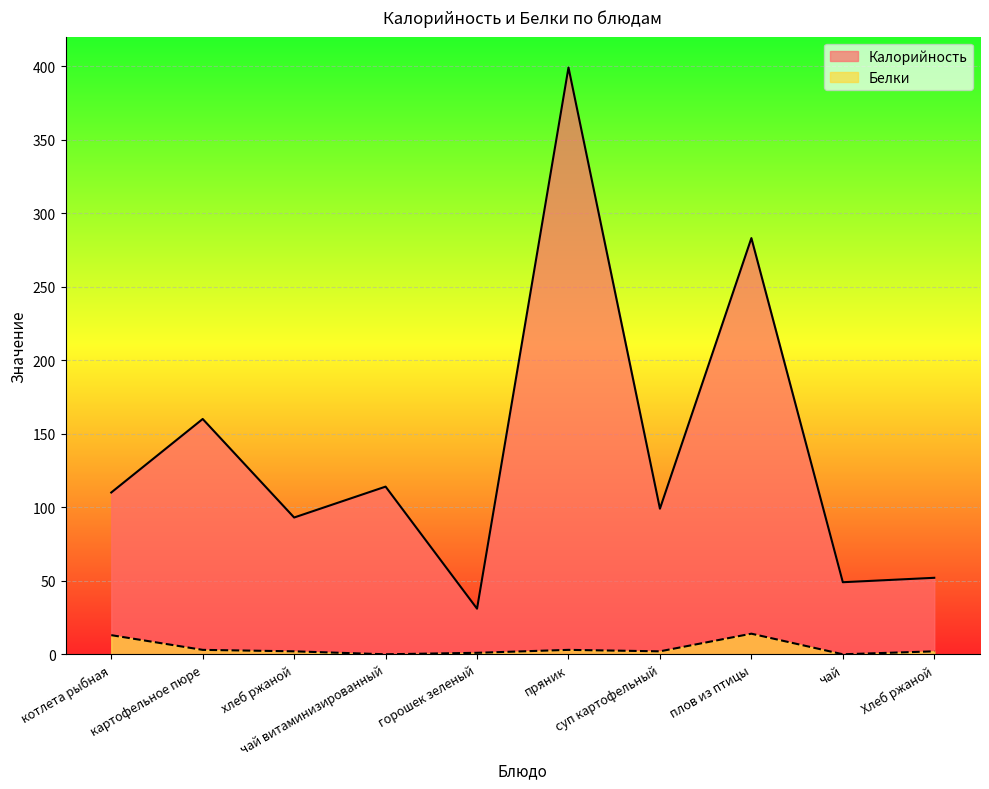

The value of Белки at пряник is 3. True or false?

True